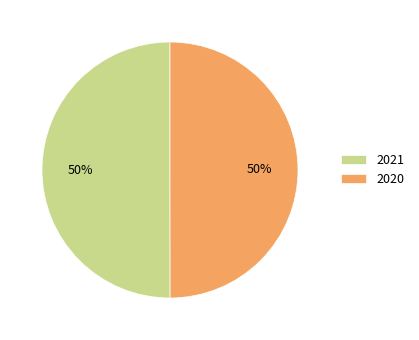

What is the ratio of the value at 2021 to the value at 2020?

1.0